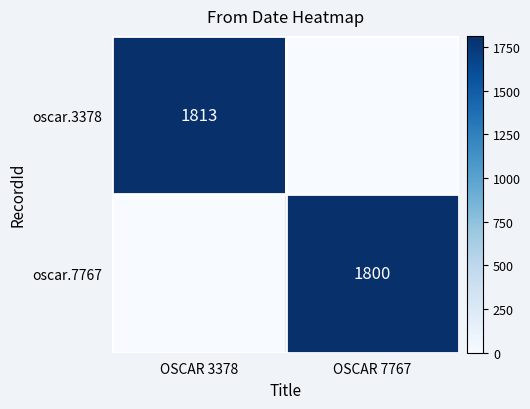

Is the value of oscar.3378 at OSCAR 3378 greater than the value of oscar.7767 at OSCAR 7767?

Yes